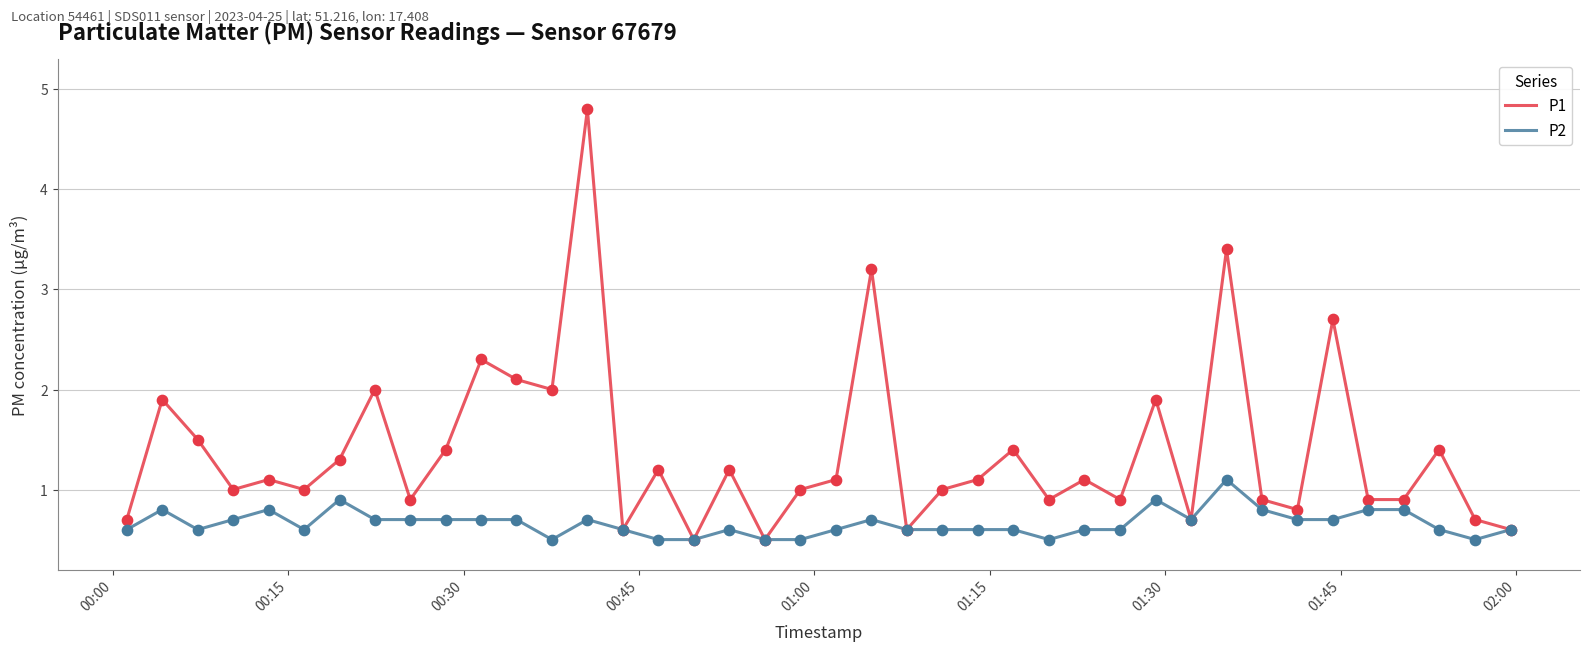

Which series has the largest range (max minus min)?

P1